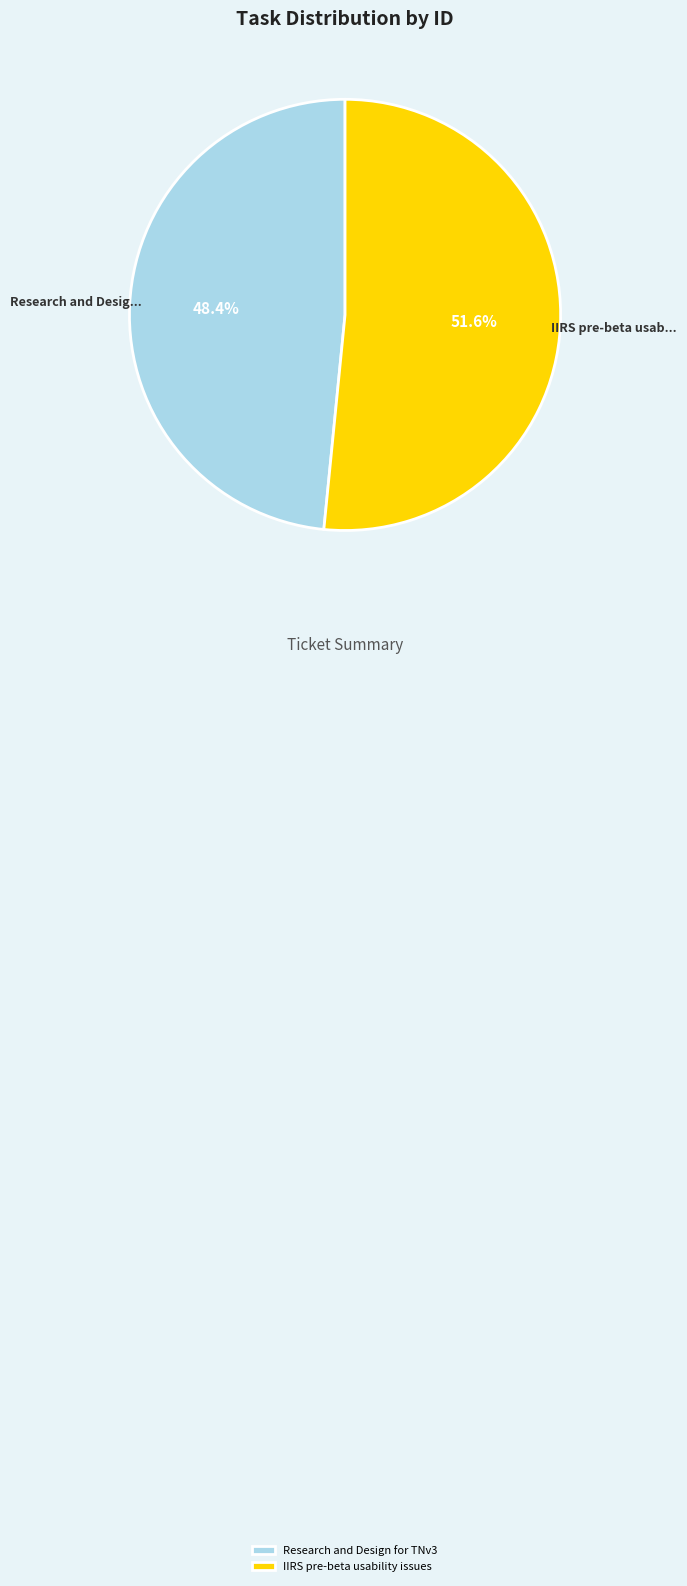

Which category has the smallest portion of the pie?

Research and Design for TNv3